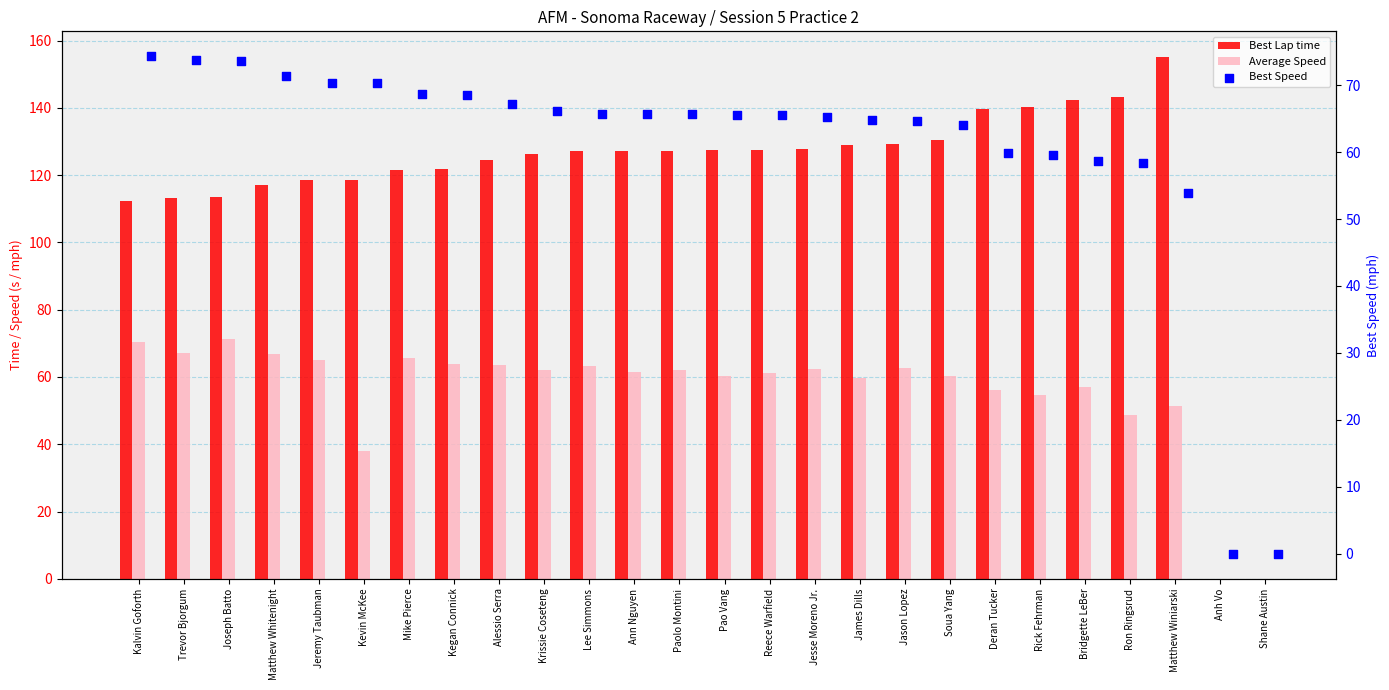

At which category is the sum across all series the highest?

Matthew Winiarski